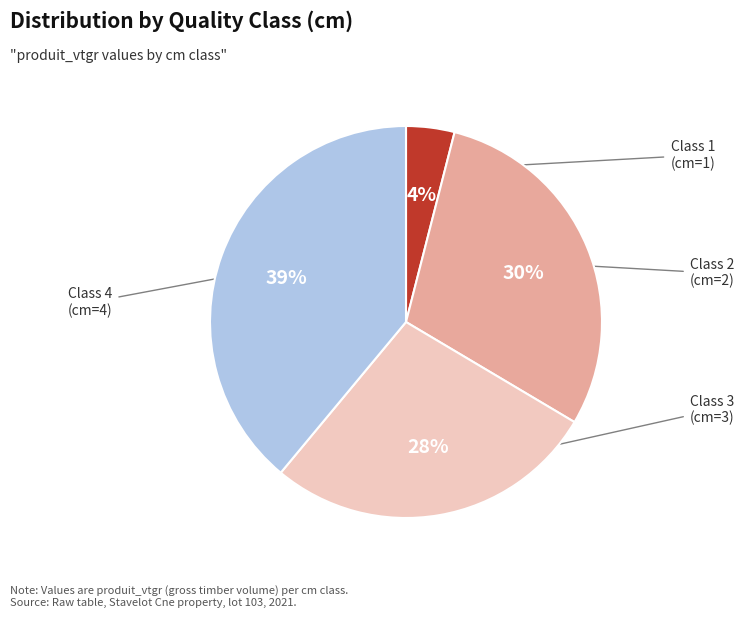

Is it true that Class 2 is 20% of the pie?

False